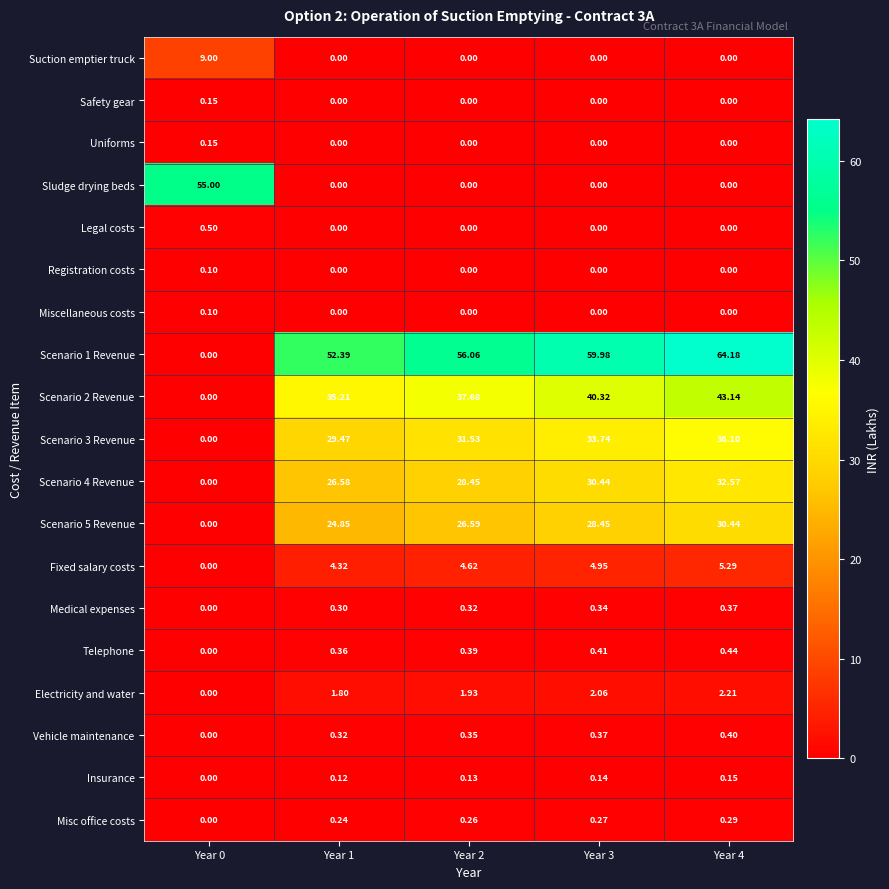

Is the value of Registration costs at Year 2 greater than the value of Vehicle maintenance at Year 1?

No